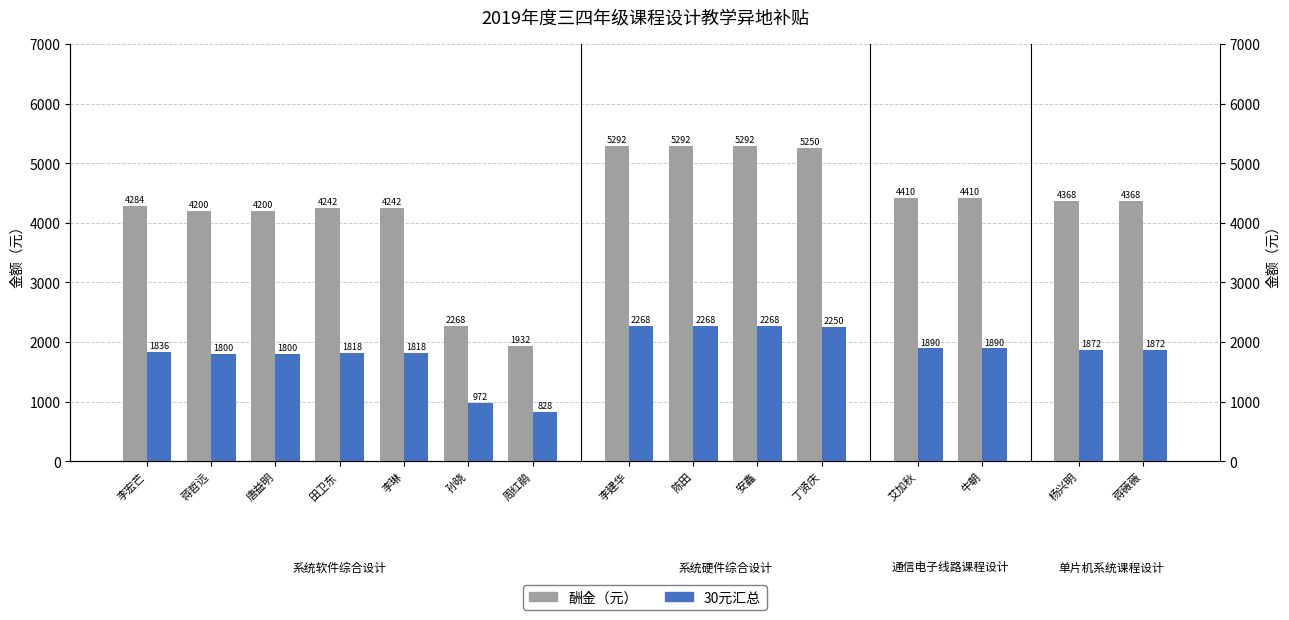

At which category is the sum across all series the highest?

李建华